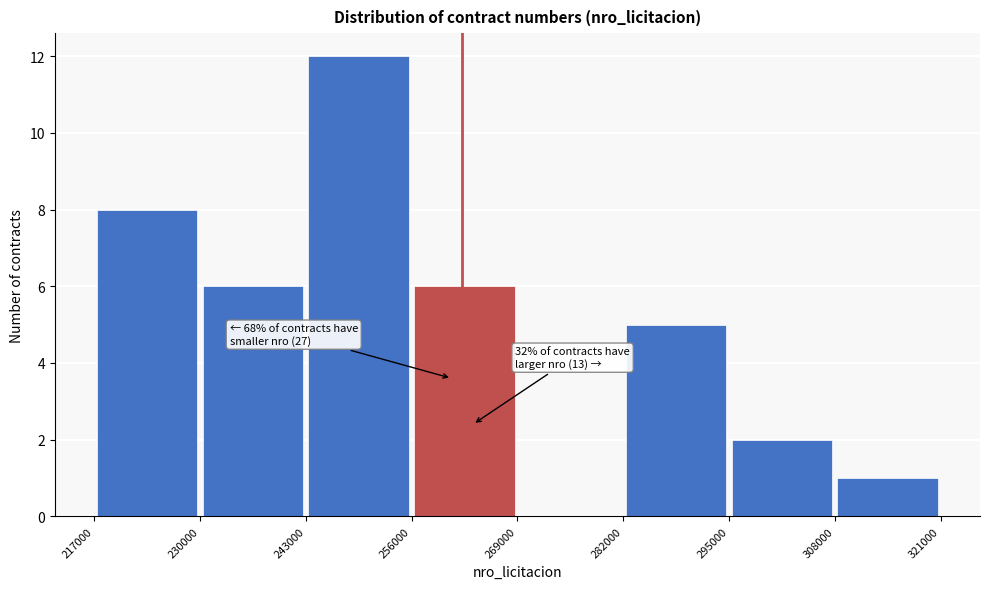

Which range on the x-axis has the tallest bar?

243000 to 256000